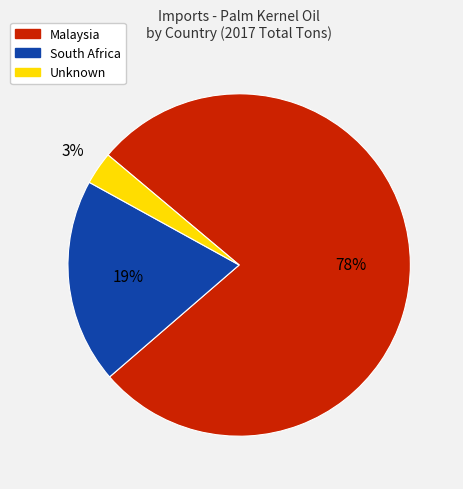

Is it true that South Africa is 19% of the pie?

True